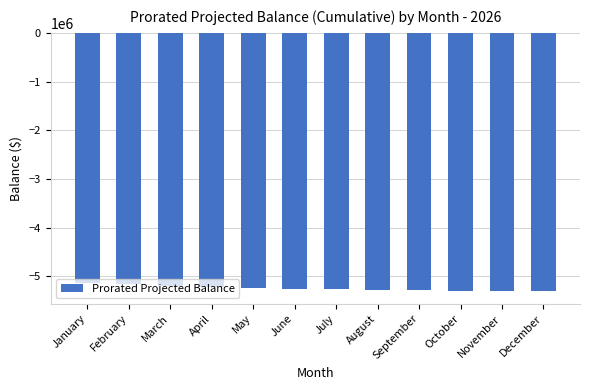

What is the maximum value shown in the chart?

-5139875.6